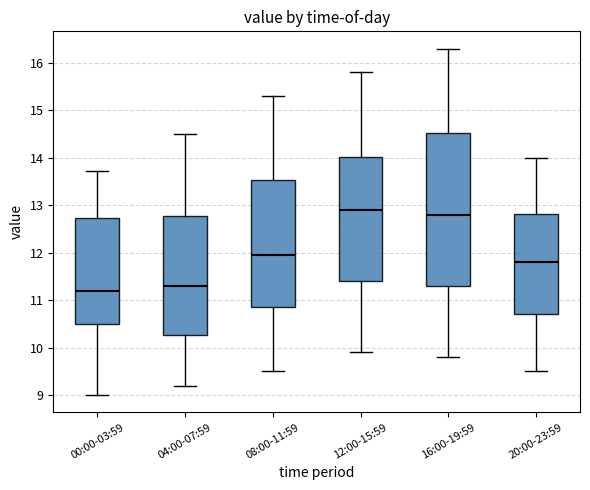

Comparing the boxes themselves (not the whiskers), which one is the tallest?

16:00-19:59